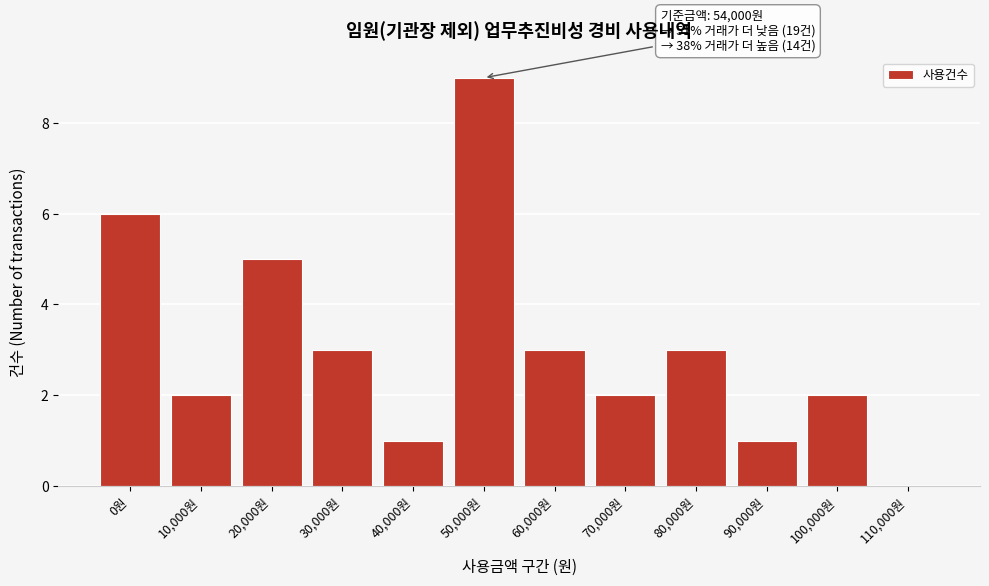

Reading left to right, what are all the values shown in this chart?

0원=6	10,000원=2	20,000원=5	30,000원=3	40,000원=1	50,000원=9	60,000원=3	70,000원=2	80,000원=3	90,000원=1	100,000원=2	110,000원=0